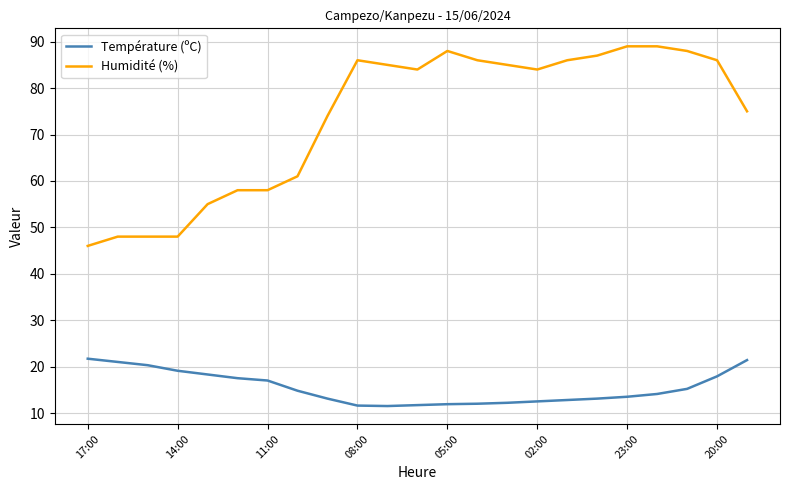

Which series has the widest spread of values?

Humidité (%)